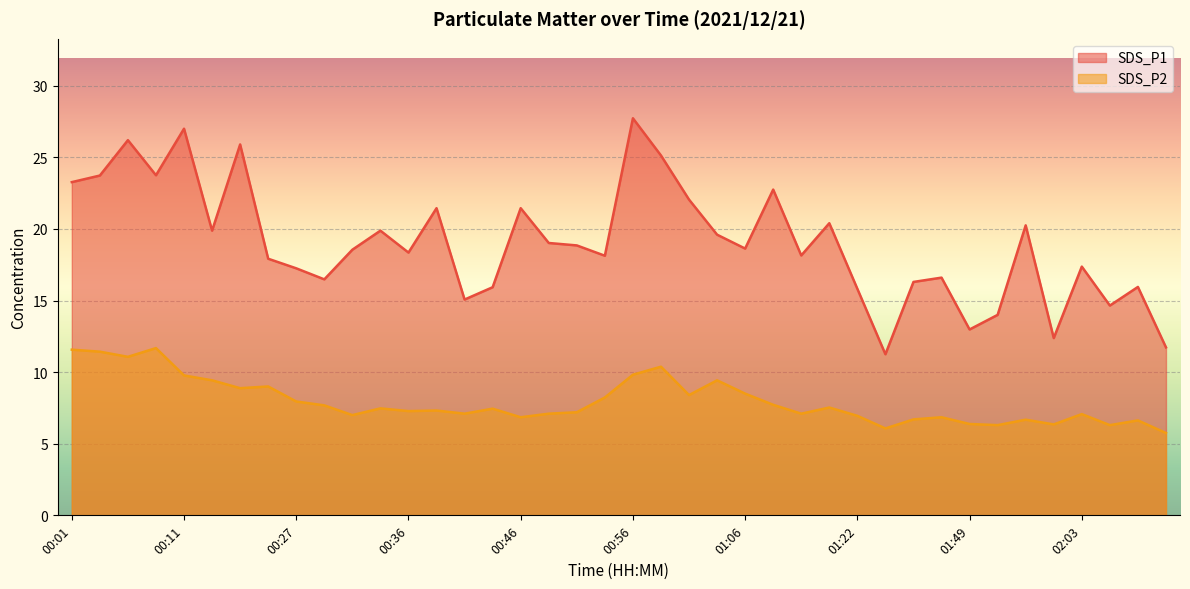

How many data points does each series have?

40